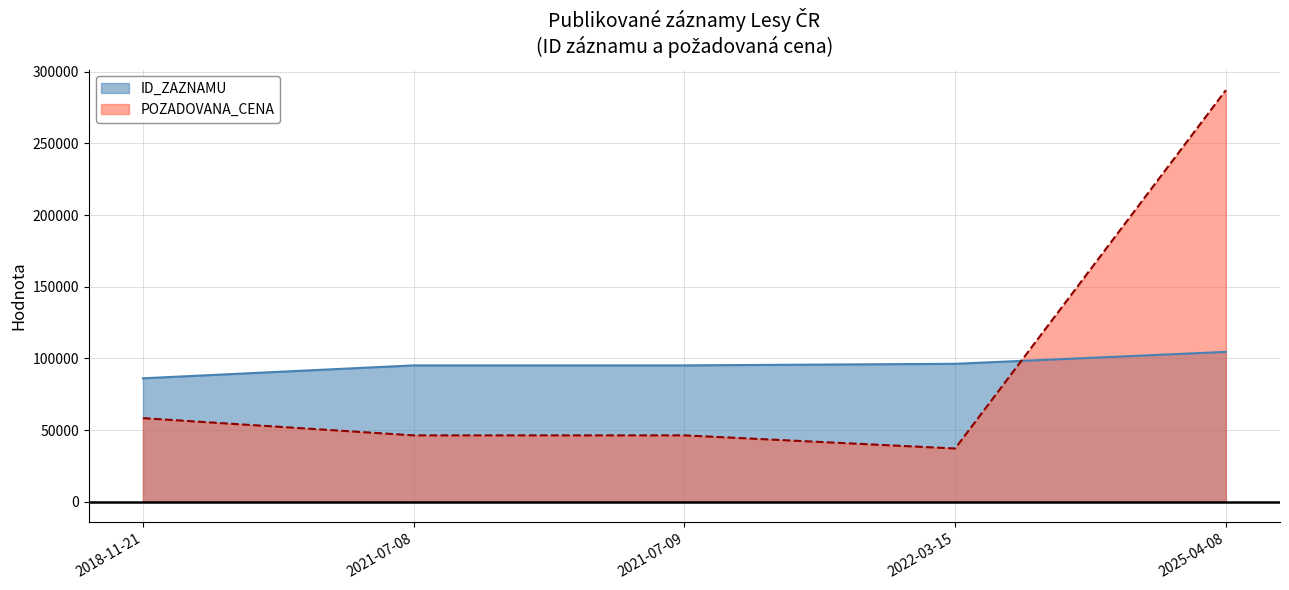

List the series in order of their overall mean, lowest first.

POZADOVANA_CENA, ID_ZAZNAMU